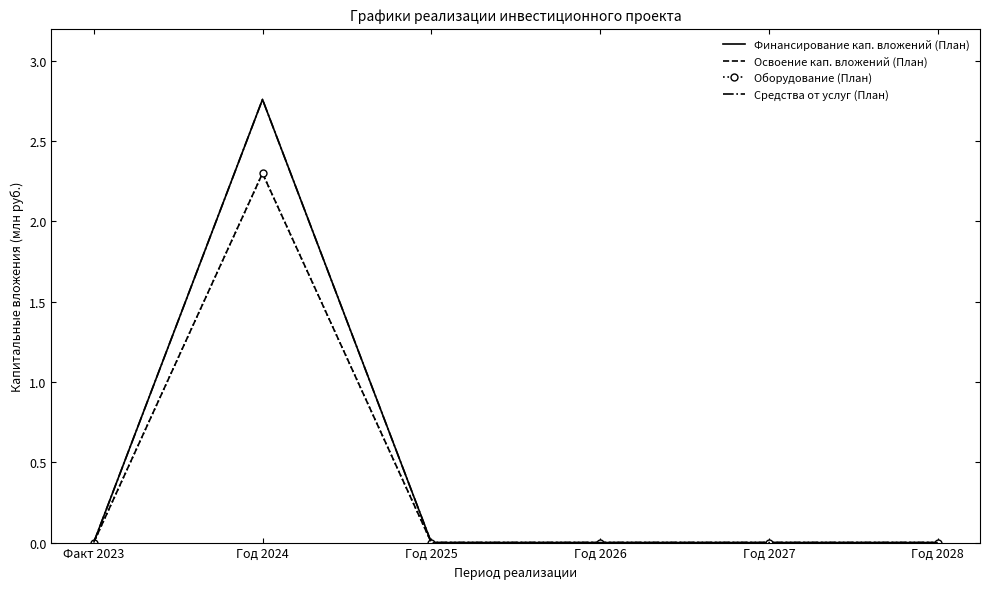

What are all the series names shown in the legend?

Финансирование кап. вложений (План), Освоение кап. вложений (План), Оборудование (План), Средства от услуг (План)